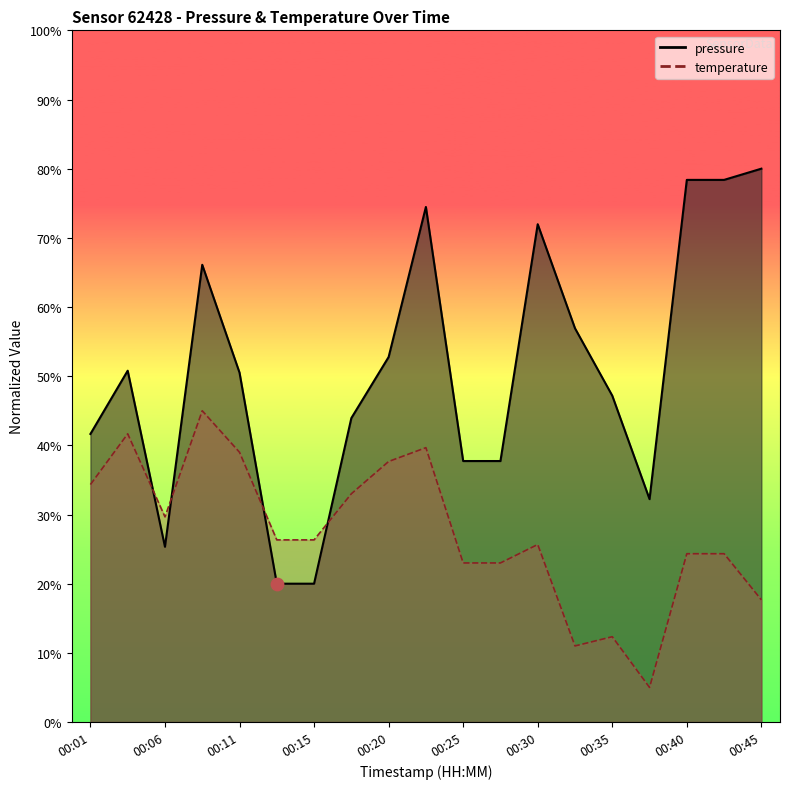

Which series has the largest Y range (max minus min)?

pressure